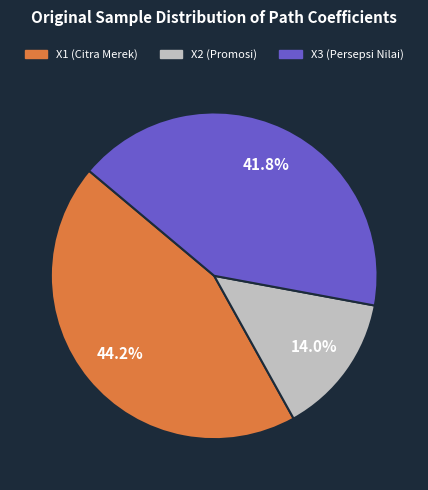

What percentage is the X2 (Promosi) slice, to the nearest percent?

14%